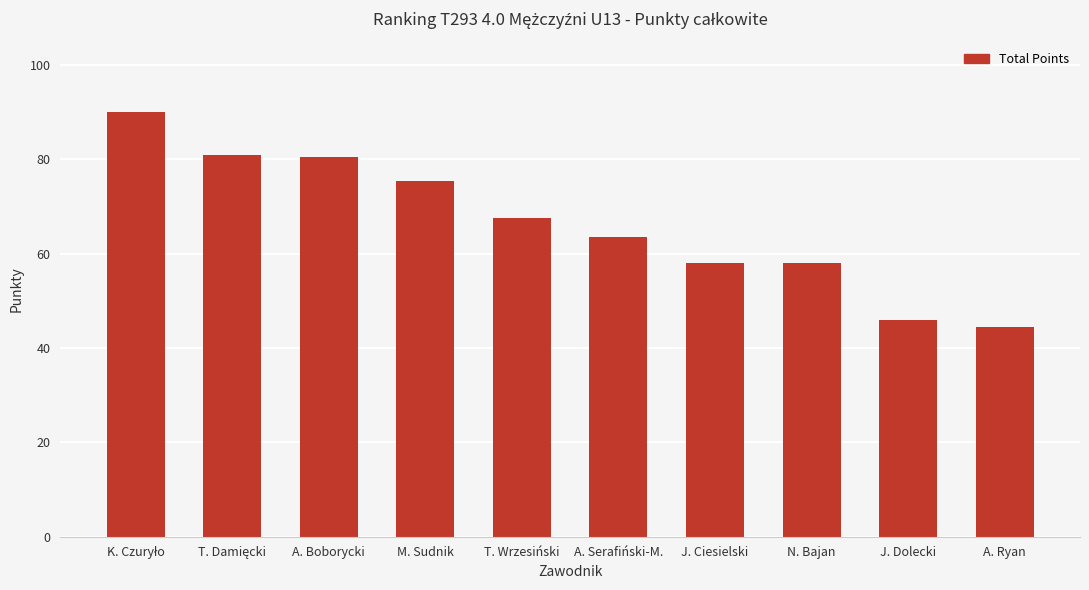

What is the difference between the maximum and minimum values?

45.5